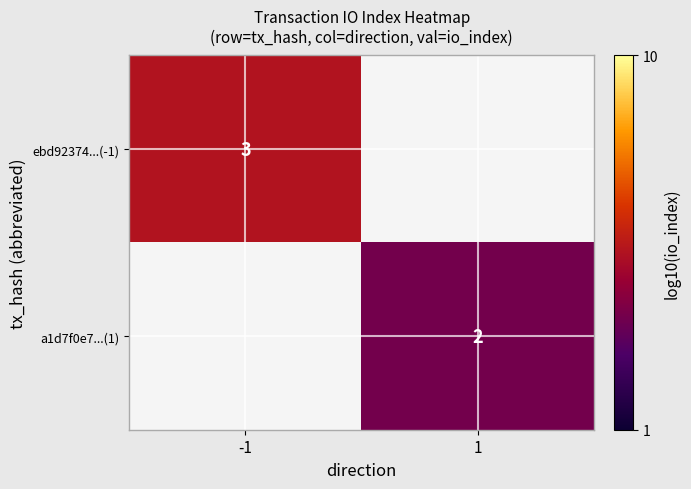

The a1d7f0e7...(1) series shows 0.3 at 1. True or false?

True